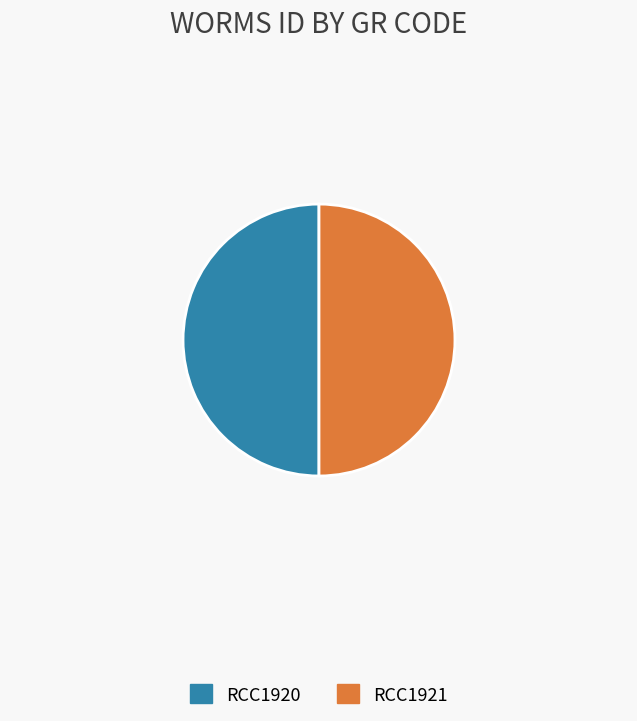

Approximately how many times larger is the value at RCC1920 compared to RCC1921?

1.0